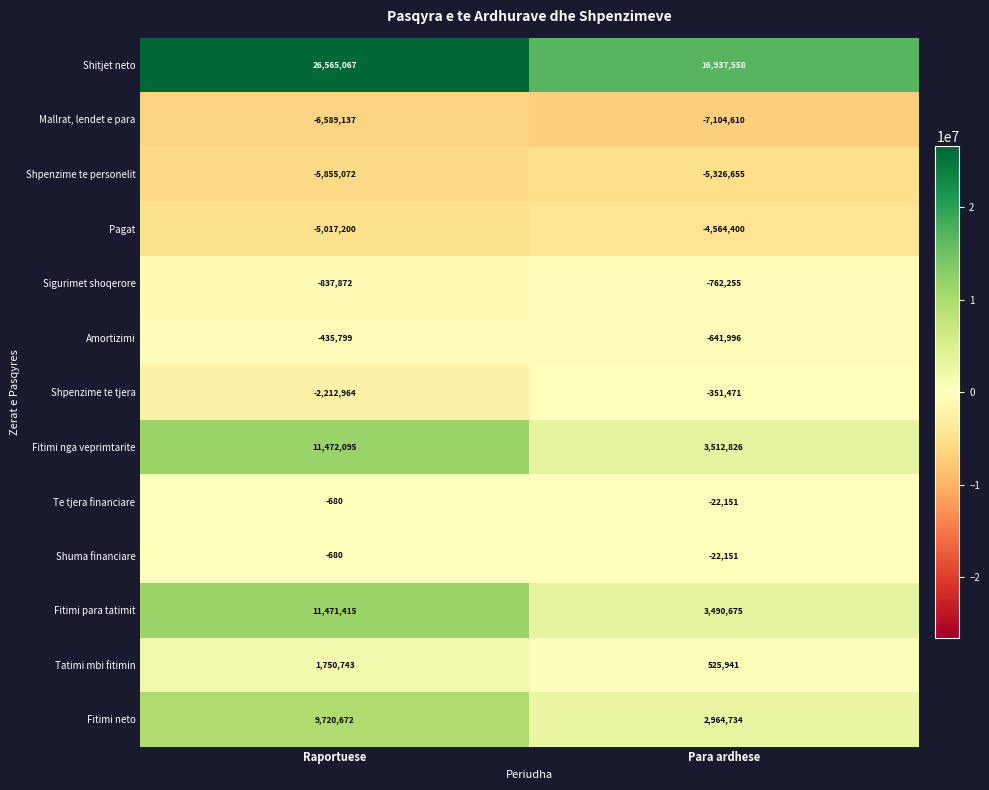

At which category is the sum across all series the highest?

Raportuese